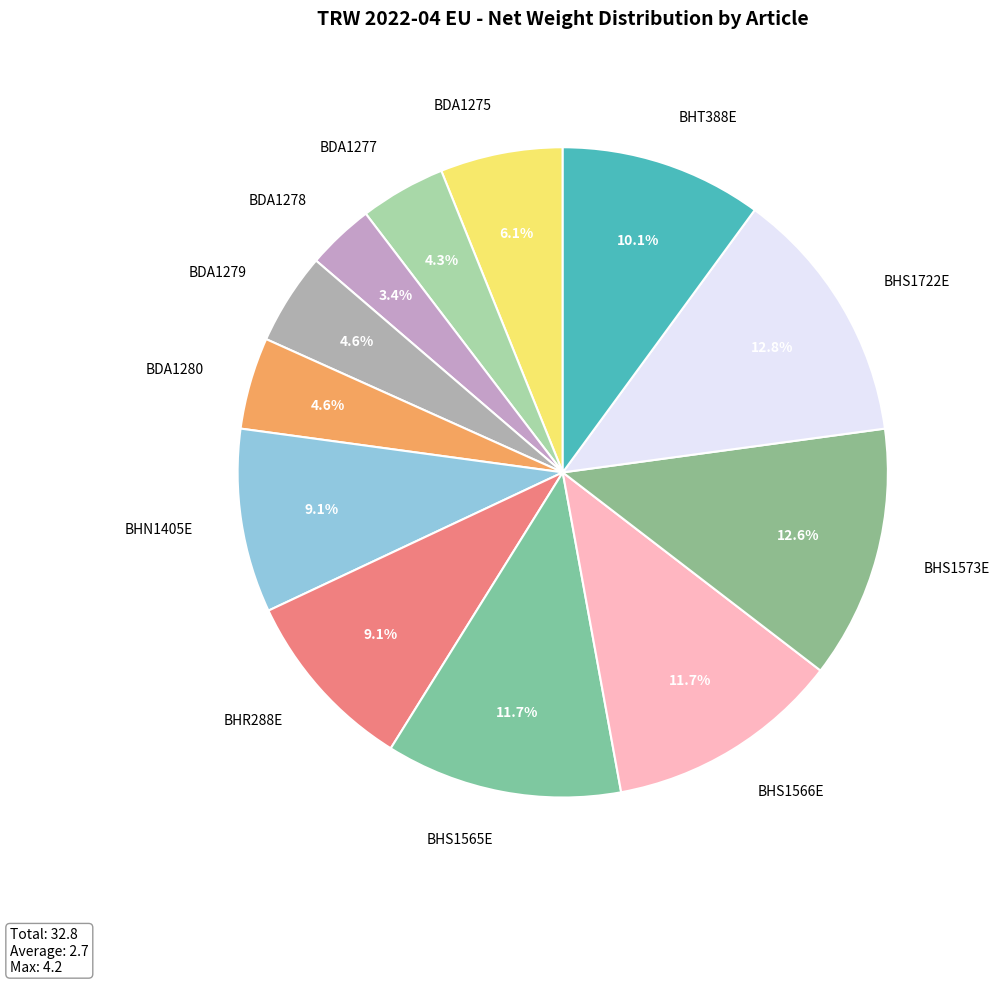

Between BHT388E and BHS1565E, which is larger?

BHS1565E